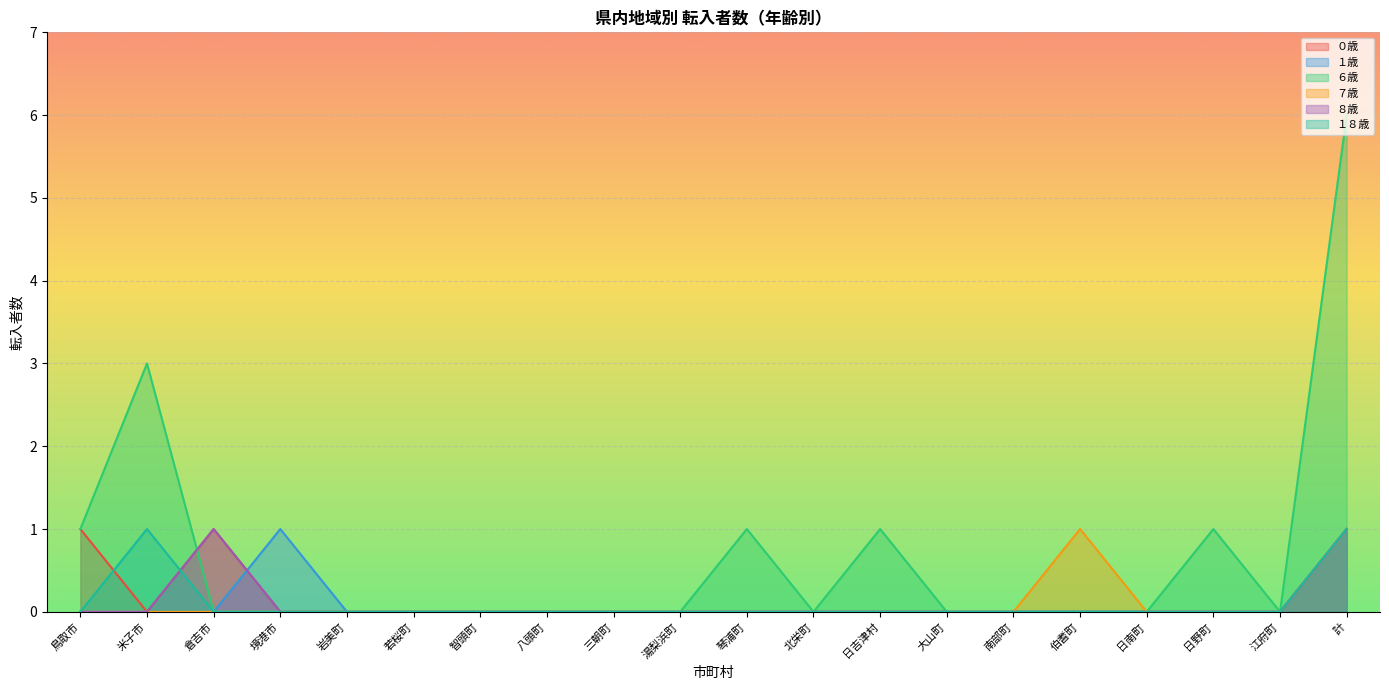

What is the difference between the second highest and second lowest values in the １歳 series?

1